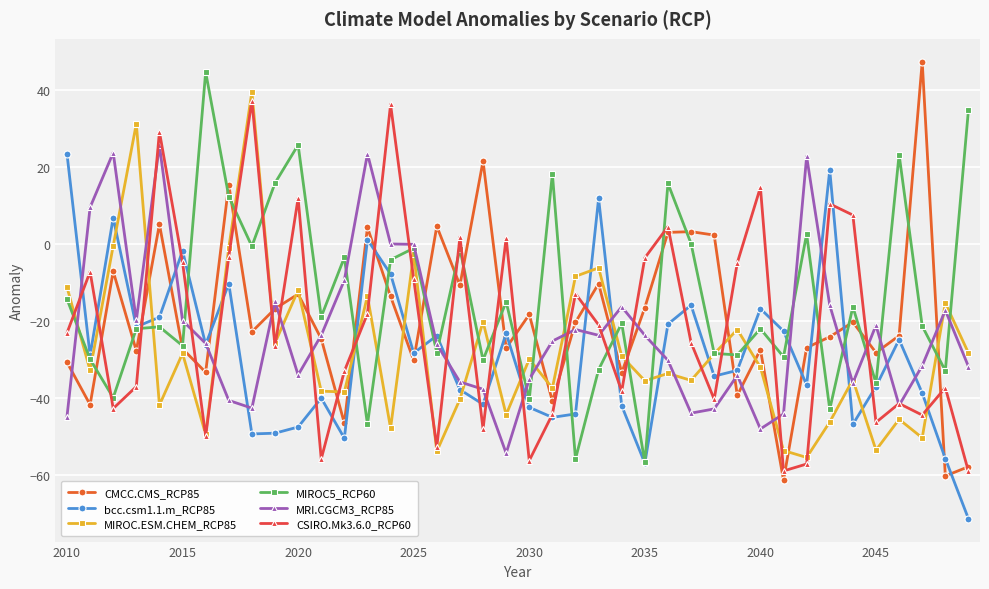

True or false: CMCC.CMS_RCP85 has more than 0 interior local peaks.

True